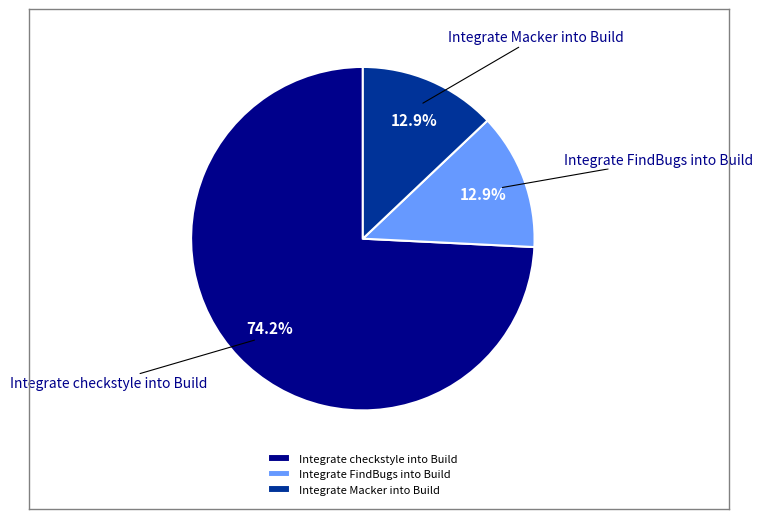

True or false: Integrate checkstyle into Build accounts for 60% of the total.

False